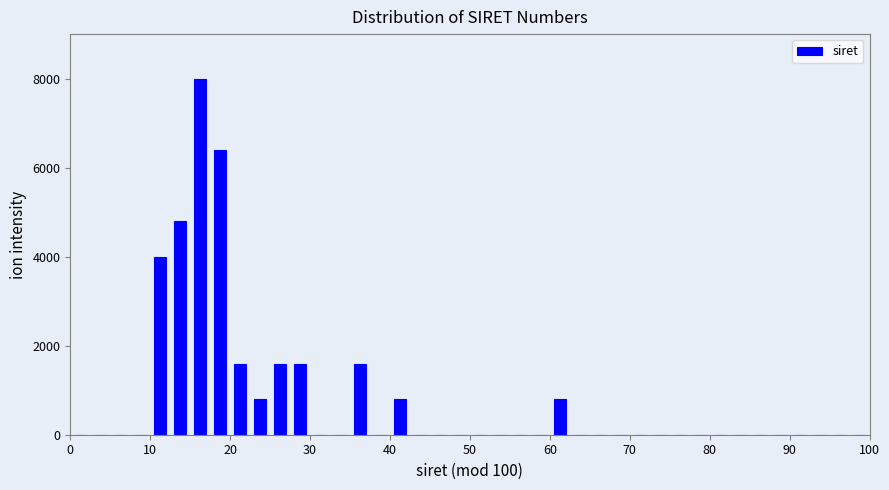

Read against the x-axis, roughly where is the centre of the tallest bar?

16